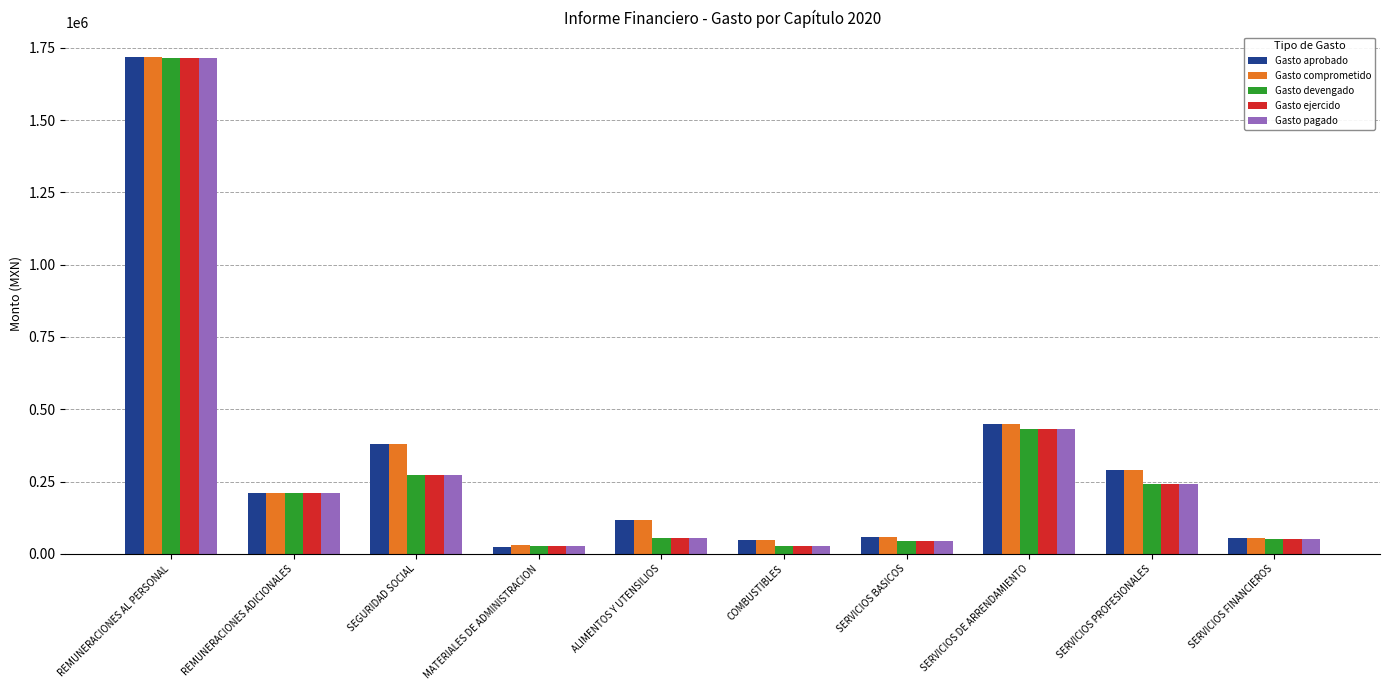

What is the sum of all Gasto aprobado values?

3344729.5